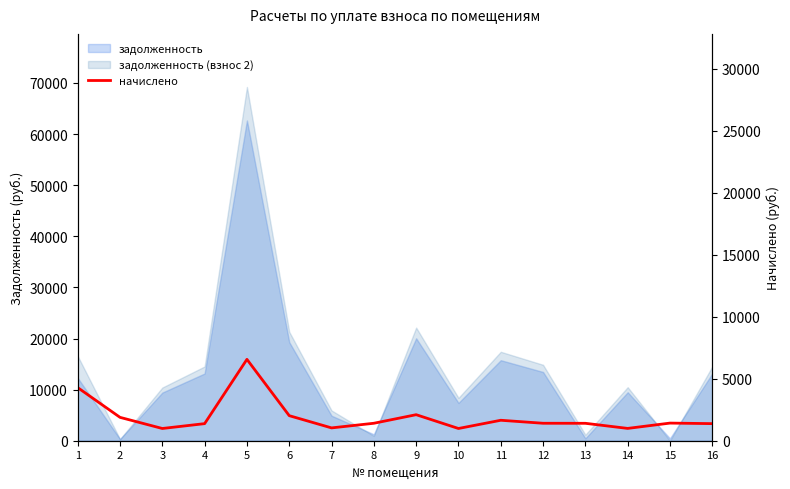

What is the ratio of the value at 12 to the value at 16?

1.0